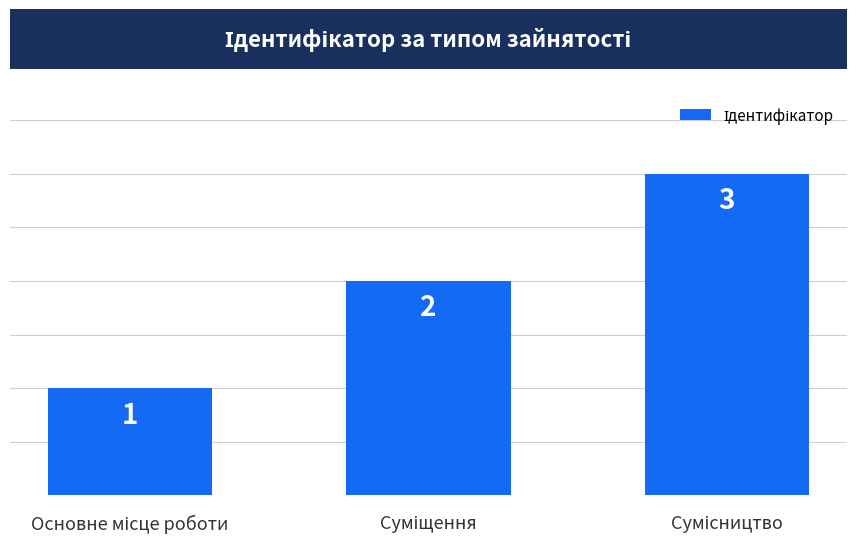

What is the value of the 2nd bar from the left?

2